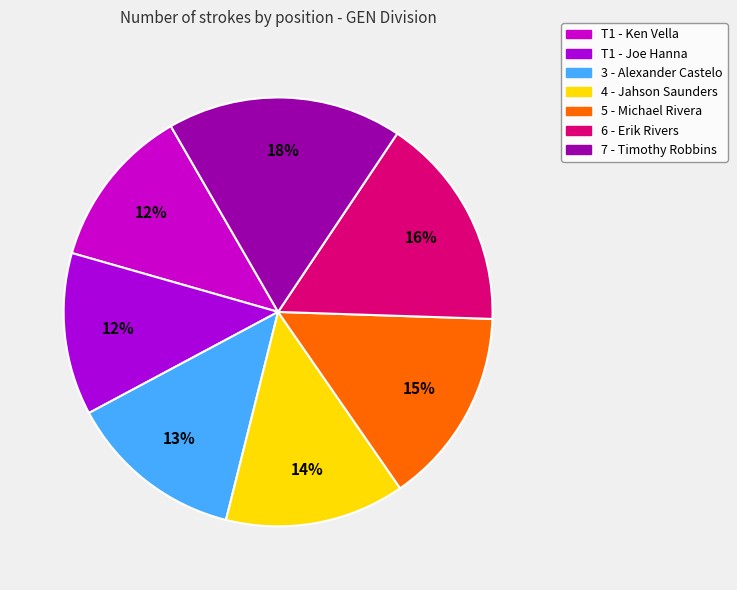

How many segments does this pie chart have?

7